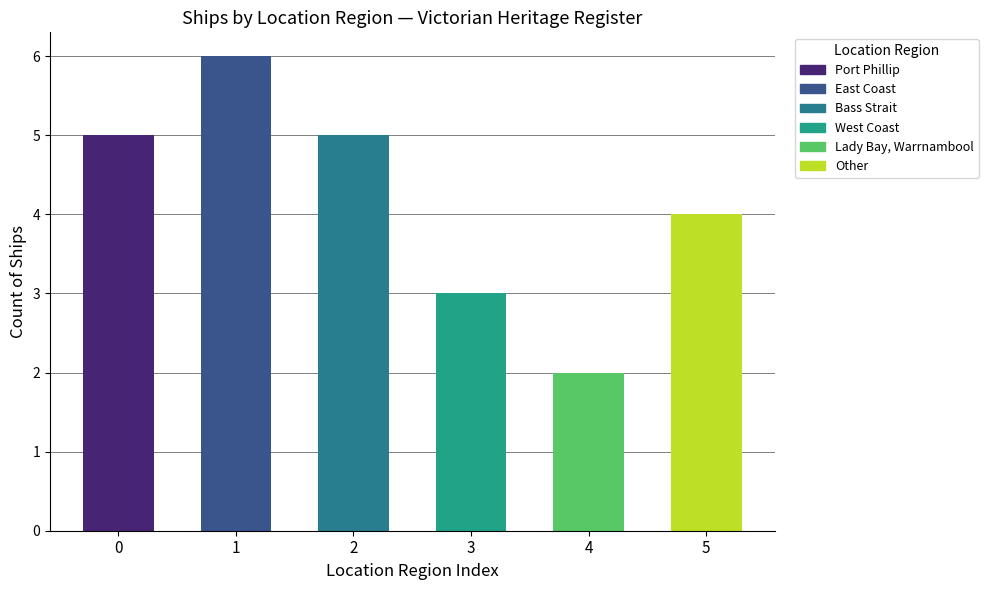

What is the difference between the maximum and minimum values?

4